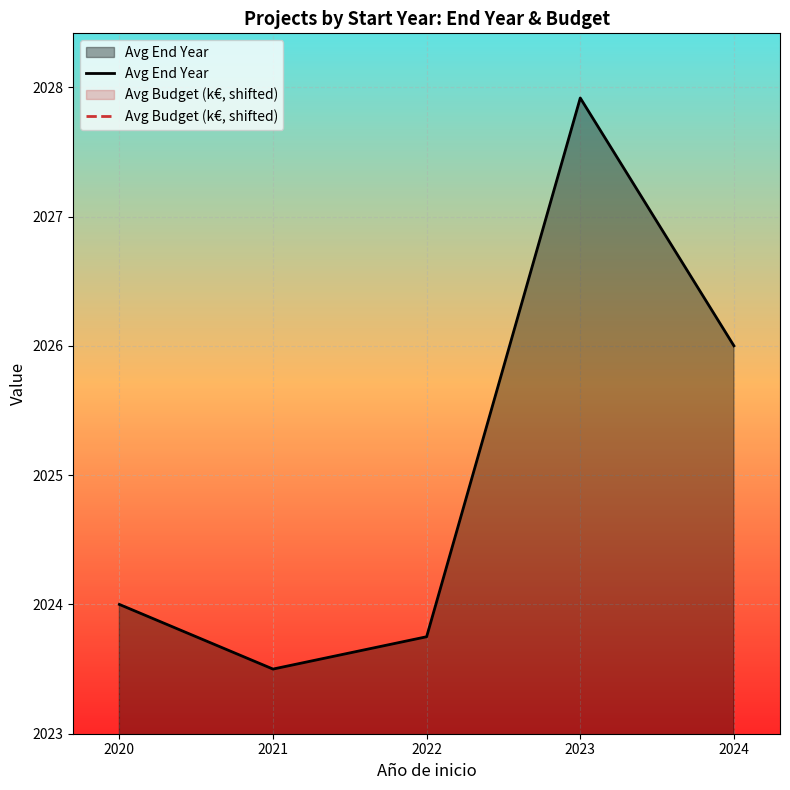

Reading right to left, extract all data points from this chart.

Avg End Year: 2026.0	2027.9	2023.8	2023.5	2024.0
Avg Budget (k€, shifted): 140.4	145.2	243.9	284.0	300.2